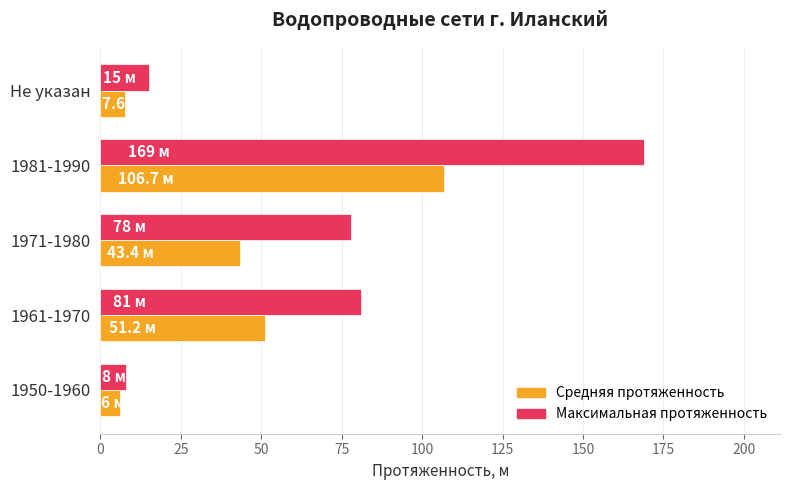

How many values in the Максимальная протяженность series are below 78?

2